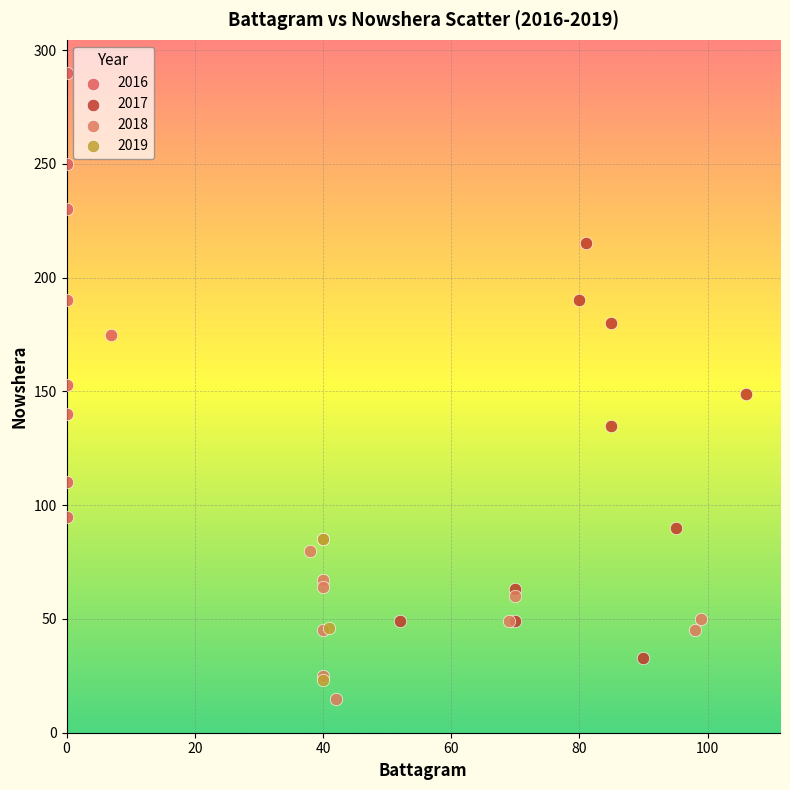

What are all the series names shown in the legend?

2016, 2017, 2018, 2019